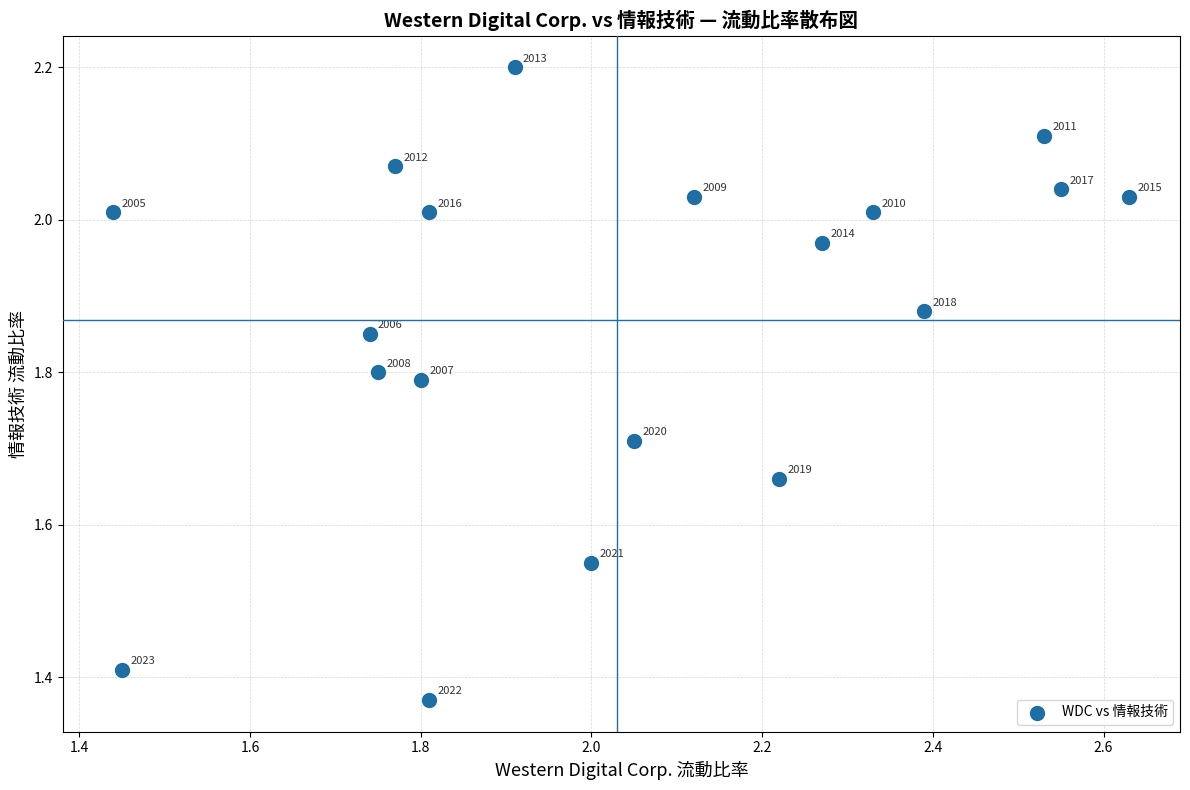

What is the range of Y values (max minus min)?

0.8